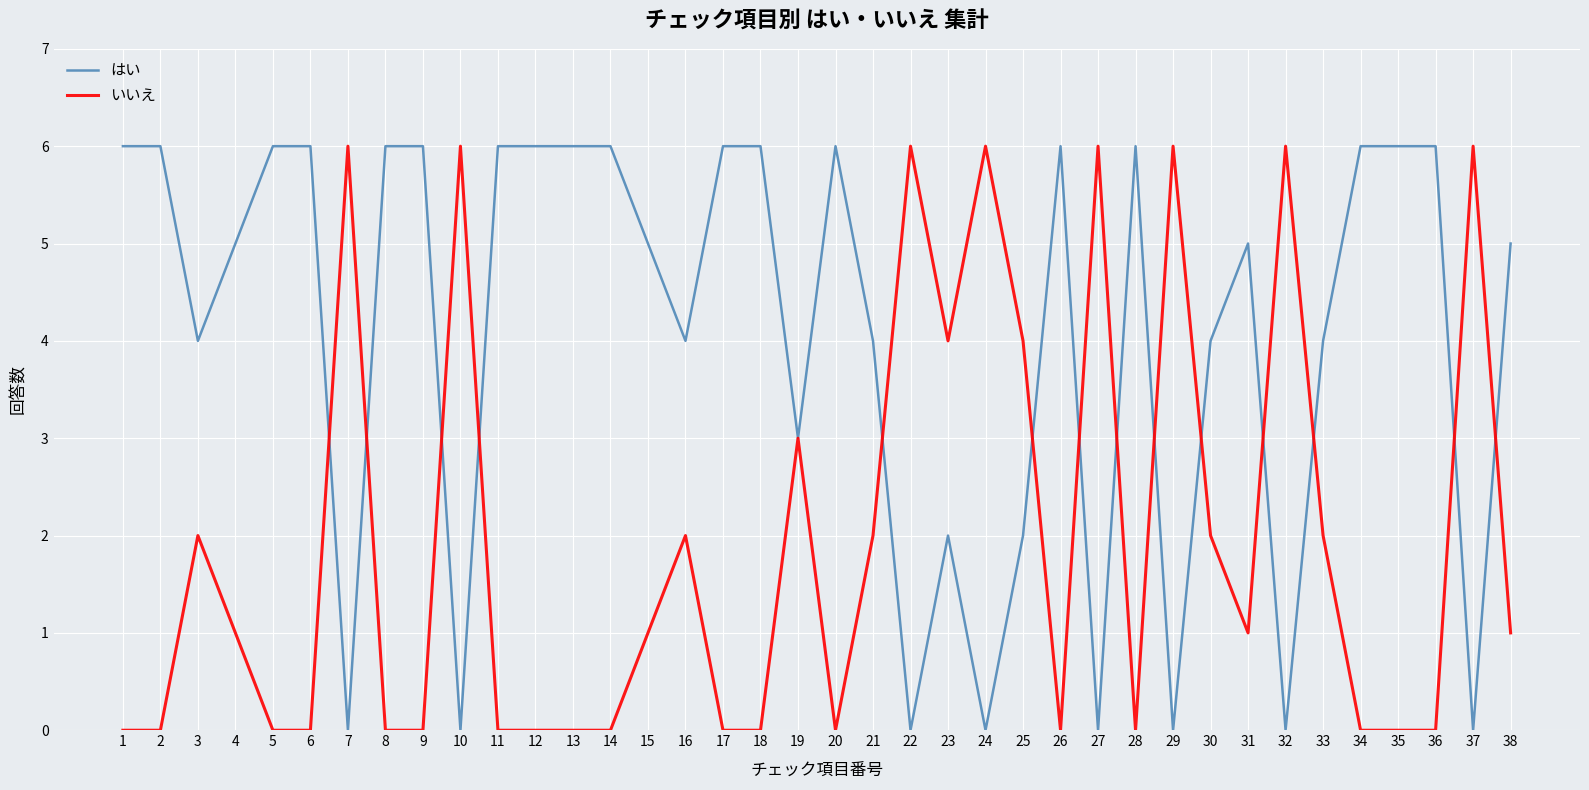

How many lines are shown in the chart?

2